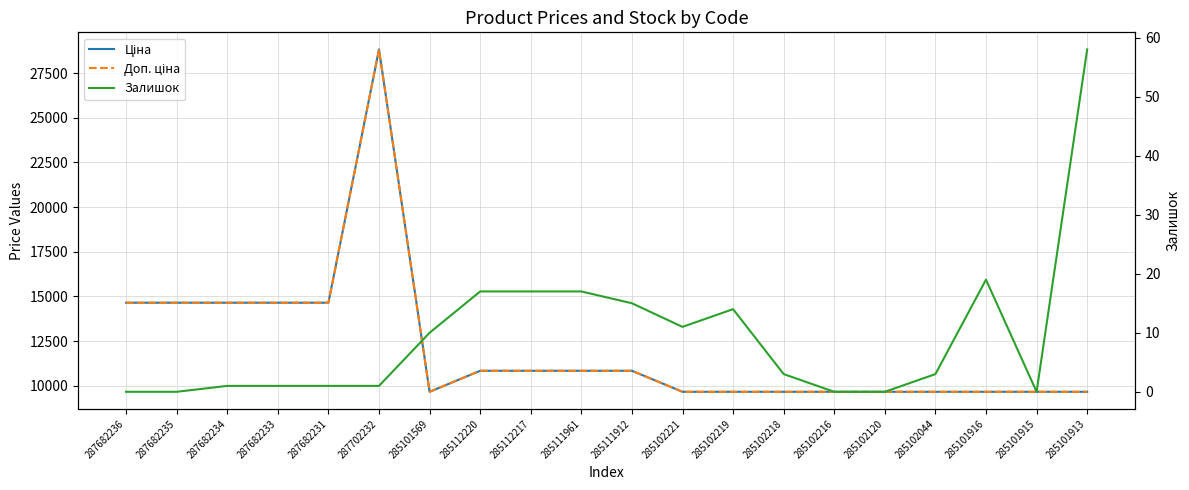

How many lines are shown in the chart?

3